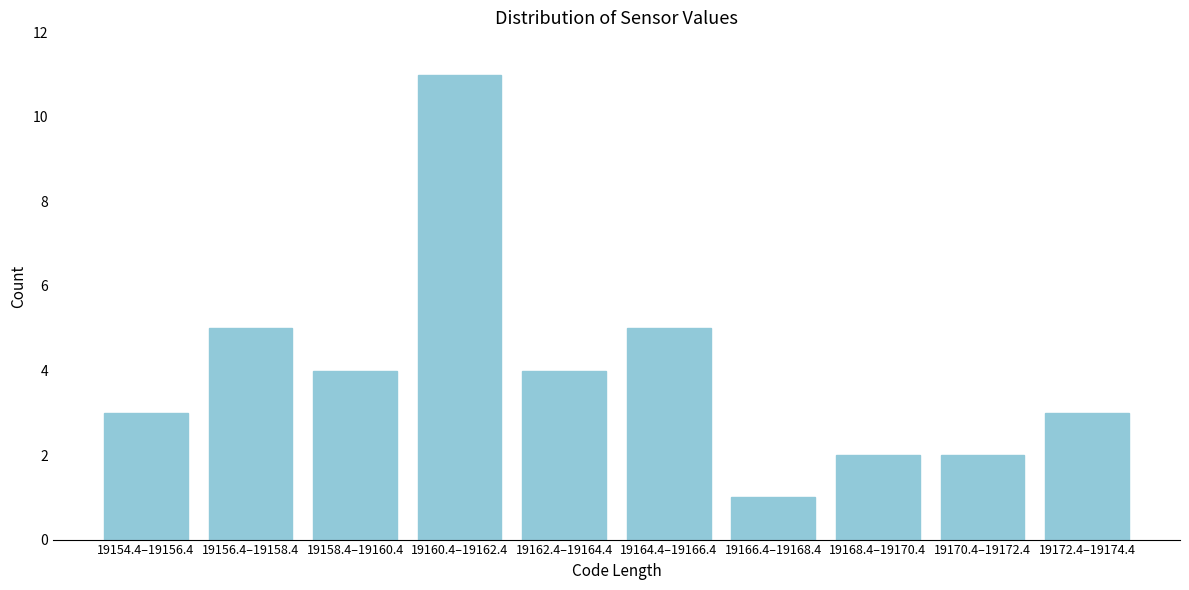

Reading left to right, extract all data points from this chart.

19154.4–19156.4=3	19156.4–19158.4=5	19158.4–19160.4=4	19160.4–19162.4=11	19162.4–19164.4=4	19164.4–19166.4=5	19166.4–19168.4=1	19168.4–19170.4=2	19170.4–19172.4=2	19172.4–19174.4=3